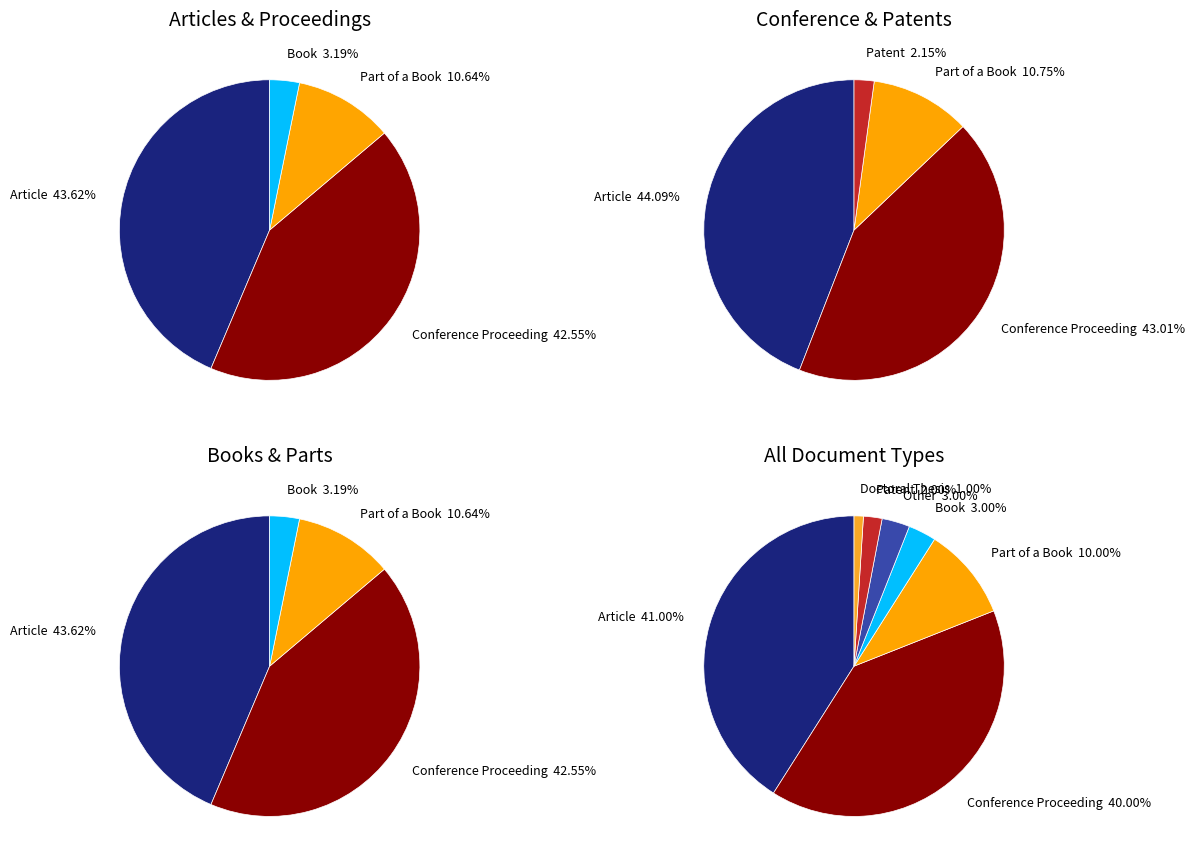

To the nearest percent, what is the average slice percentage?

14%